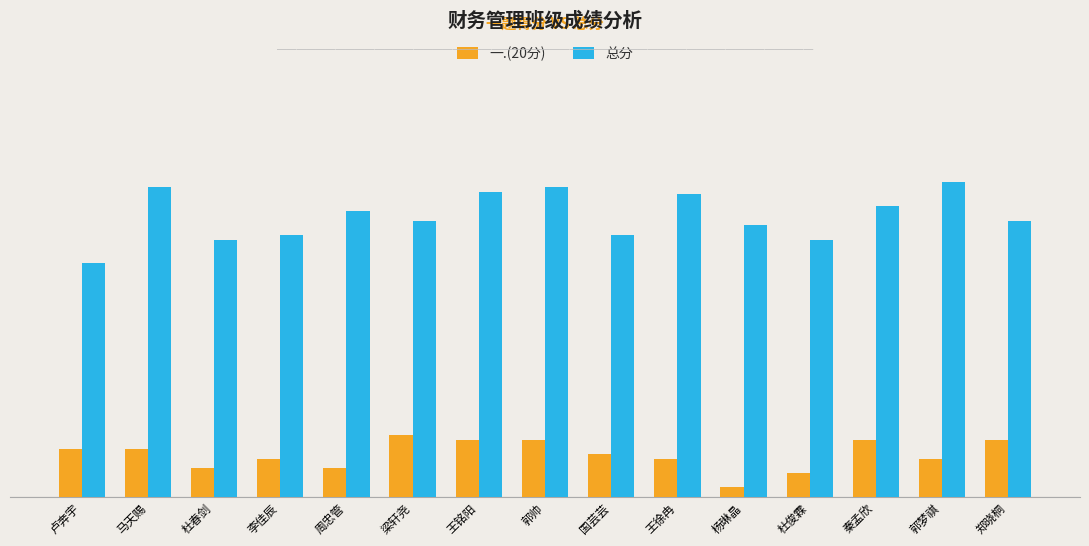

What are all the series names shown in the legend?

一.(20分), 总分